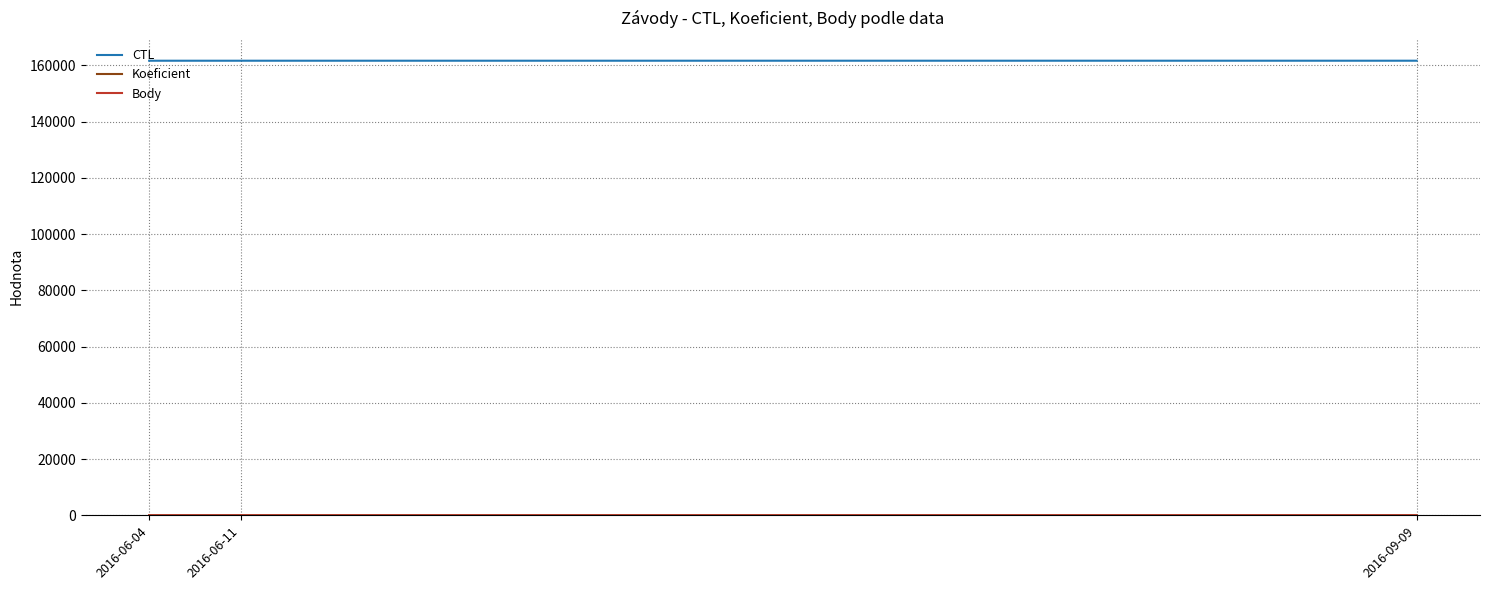

At how many categories does at least one series exceed 92021?

3